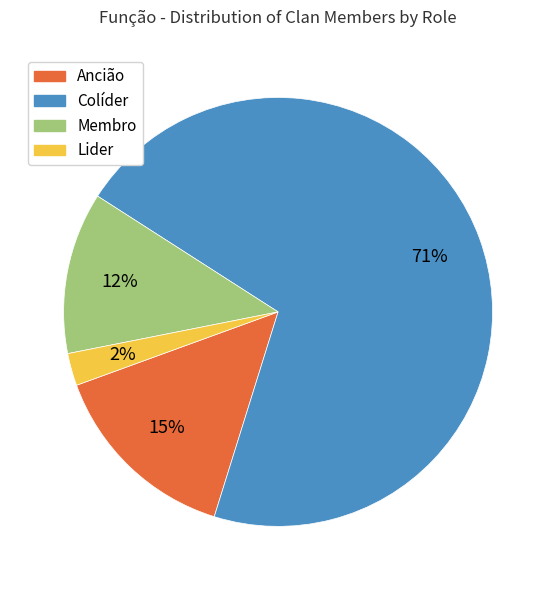

Is the sum of Lider and Ancião greater than half?

No